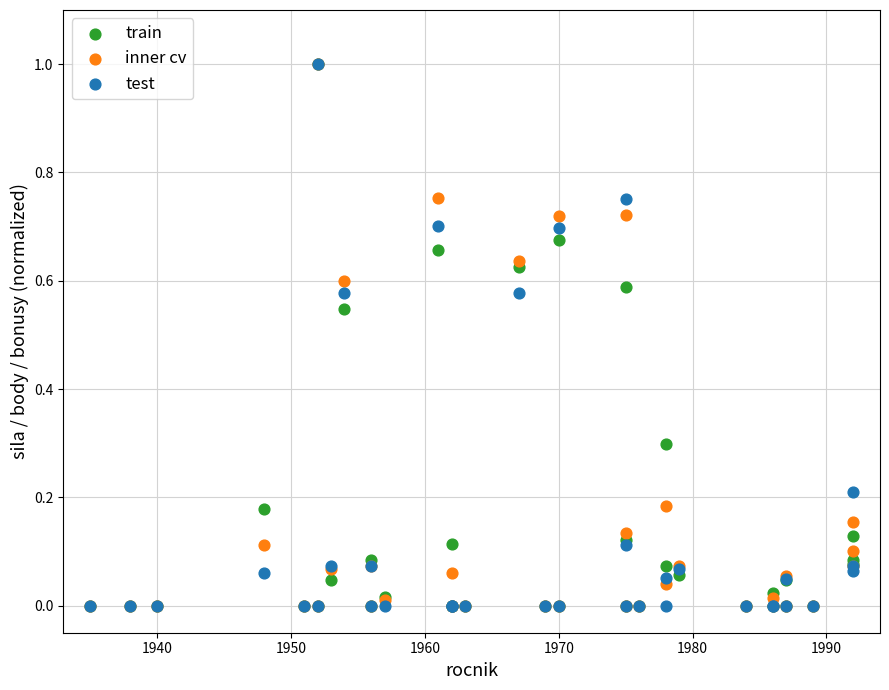

What are all the series names shown in the legend?

train, inner cv, test